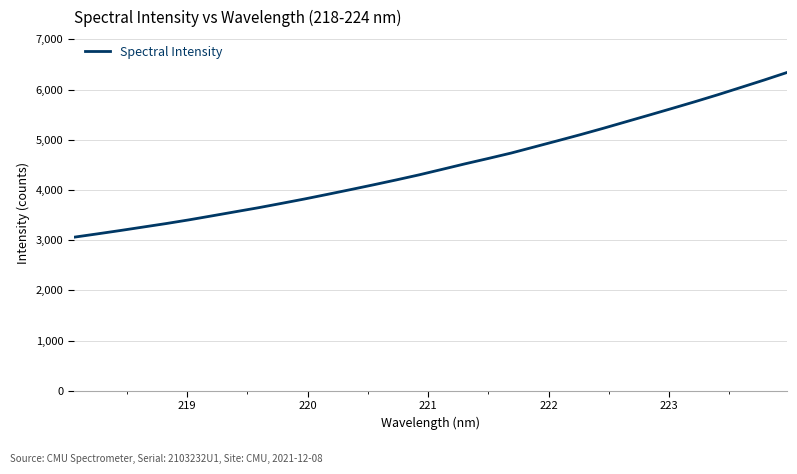

What is the maximum value shown in the chart?

6340.2